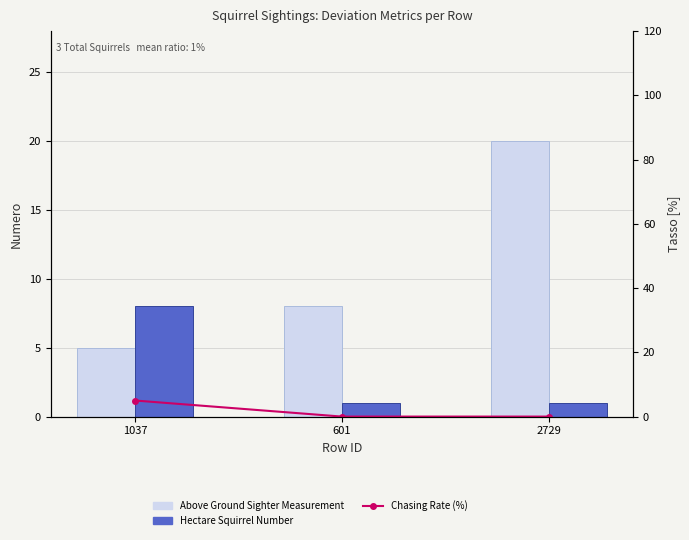

What is the label of the 3rd bar from the right?

1037